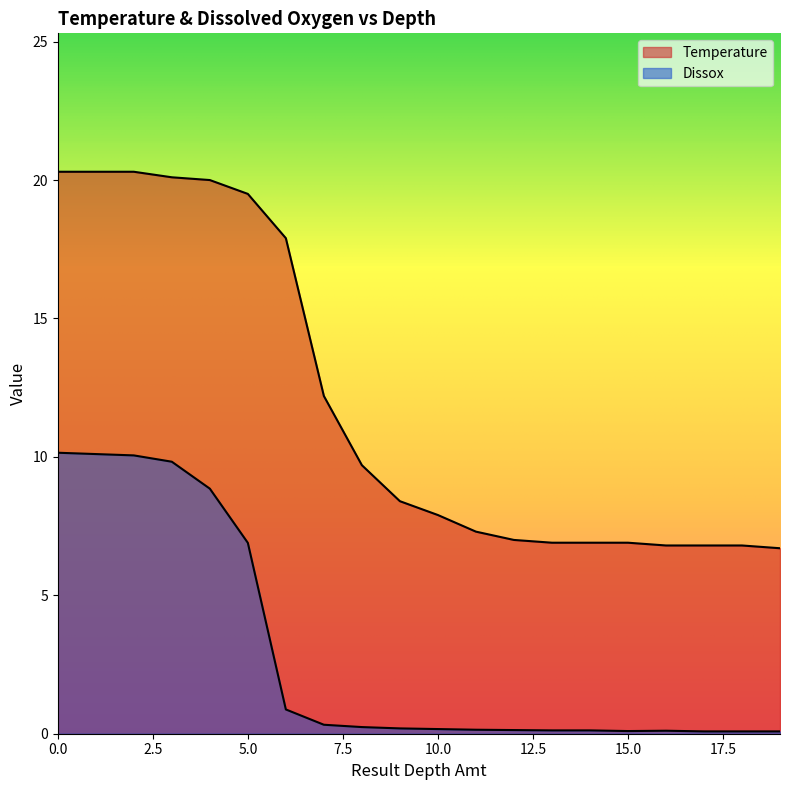

Rank the series by their maximum value, from lowest to highest.

Dissox, Temperature